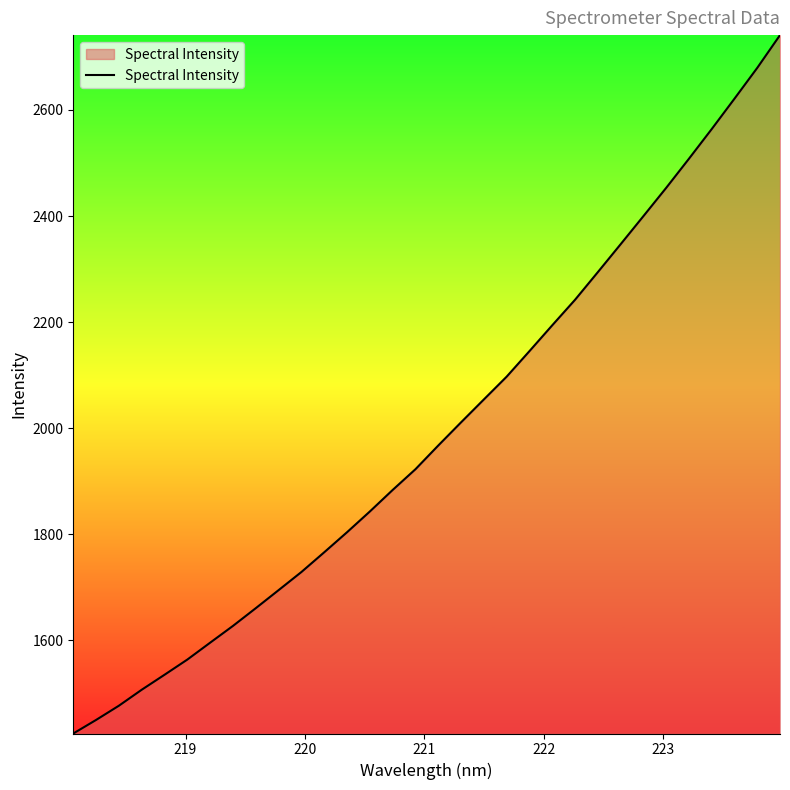

What is the maximum value shown in the chart?

2741.1